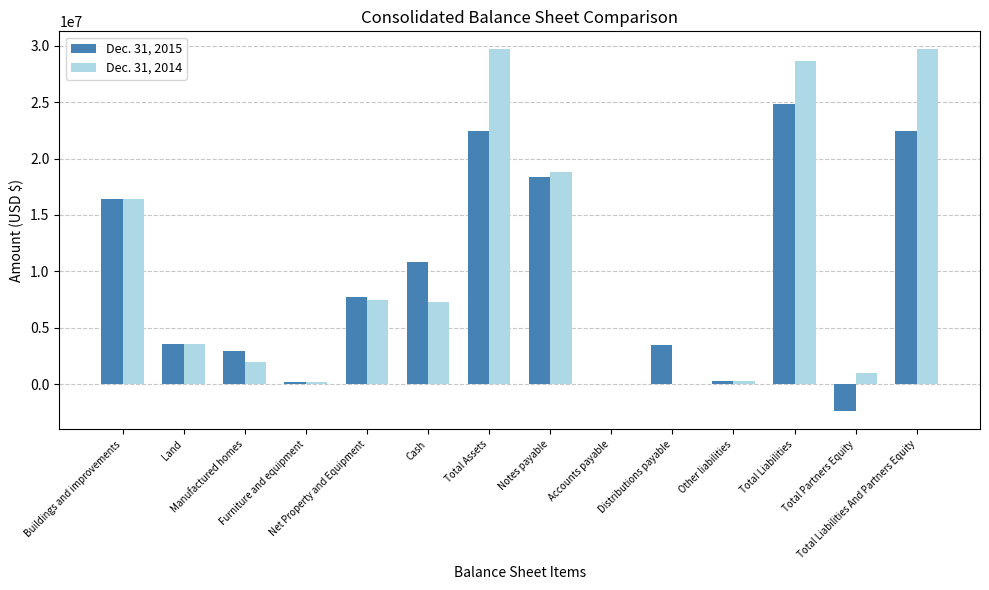

How many categories are shown in the chart?

14